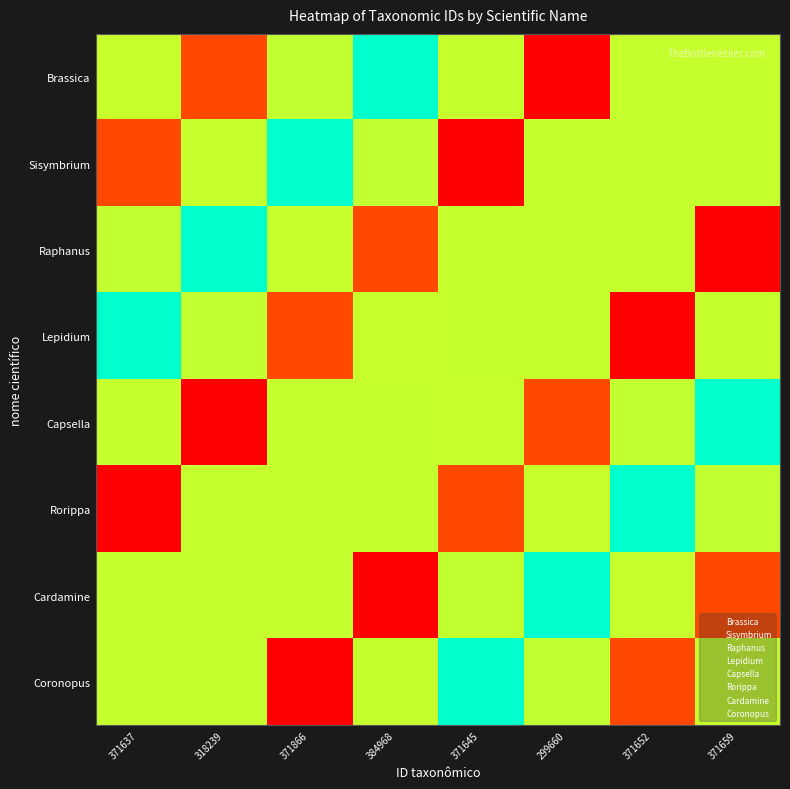

Reading left to right, what are all the values shown in this chart?

Brassica: 371637=0.8	318239=0.2	371866=0.8	384968=1.0	371645=0.8	299660=0.0	371652=0.8	371659=0.8
Sisymbrium: 371637=0.2	318239=0.8	371866=1.0	384968=0.8	371645=0.0	299660=0.8	371652=0.8	371659=0.8
Raphanus: 371637=0.8	318239=1.0	371866=0.8	384968=0.2	371645=0.8	299660=0.8	371652=0.8	371659=0.0
Lepidium: 371637=1.0	318239=0.8	371866=0.2	384968=0.8	371645=0.8	299660=0.8	371652=0.0	371659=0.8
Capsella: 371637=0.8	318239=0.0	371866=0.8	384968=0.8	371645=0.8	299660=0.2	371652=0.8	371659=1.0
Rorippa: 371637=0.0	318239=0.8	371866=0.8	384968=0.8	371645=0.2	299660=0.8	371652=1.0	371659=0.8
Cardamine: 371637=0.8	318239=0.8	371866=0.8	384968=0.0	371645=0.8	299660=1.0	371652=0.8	371659=0.2
Coronopus: 371637=0.8	318239=0.8	371866=0.0	384968=0.8	371645=1.0	299660=0.8	371652=0.2	371659=0.8